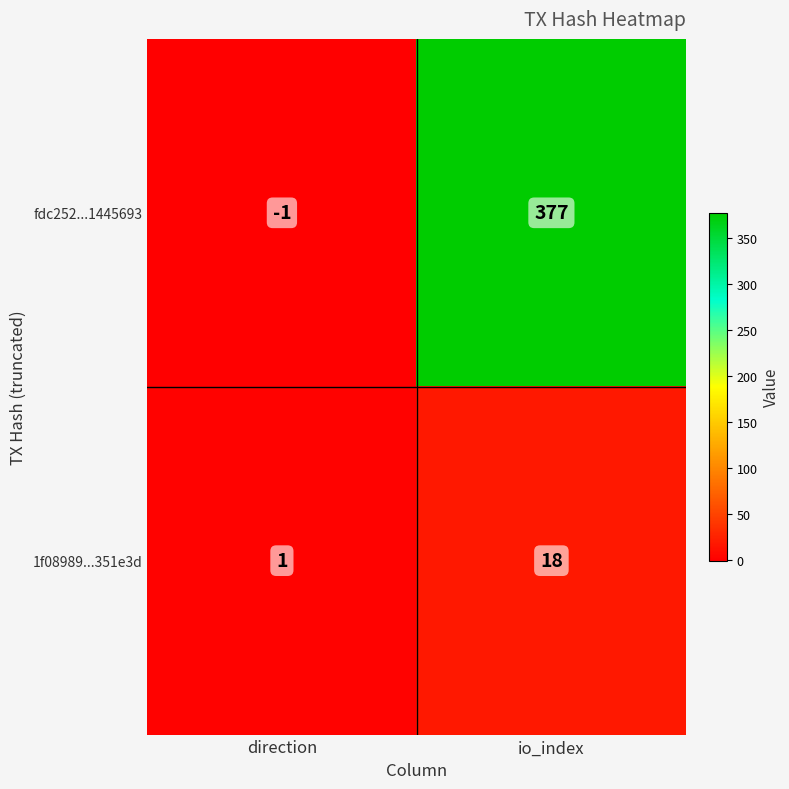

Reading left to right, list all the values displayed in this chart.

fdc252...1445693: -1	377
1f08989...351e3d: 1	18